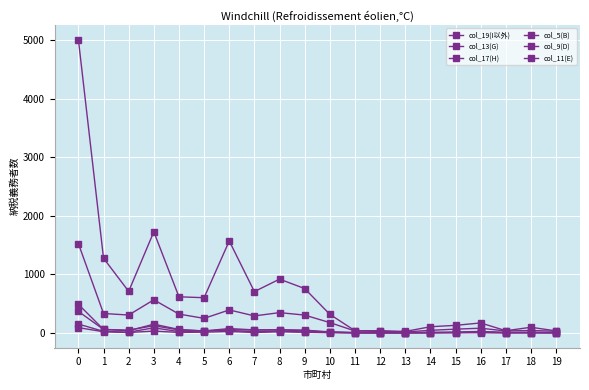

Reading left to right, extract all data points from this chart.

col_19(I以外): 5006	1274	708	1725	615	600	1569	704	917	756	316	36	36	24	104	128	169	36	95	33
col_13(G): 1524	330	304	564	320	247	391	289	345	303	175	32	25	15	43	63	79	32	40	27
col_17(H): 89	19	6	30	7	11	24	6	18	10	2	0	0	0	0	3	2	0	0	1
col_5(B): 487	57	36	148	58	32	73	50	53	46	16	6	3	2	5	12	24	5	9	6
col_9(D): 366	58	46	122	49	32	54	48	51	37	10	2	0	2	9	5	14	6	5	1
col_11(E): 150	25	11	86	21	32	41	18	32	14	11	0	0	0	1	6	10	2	3	0